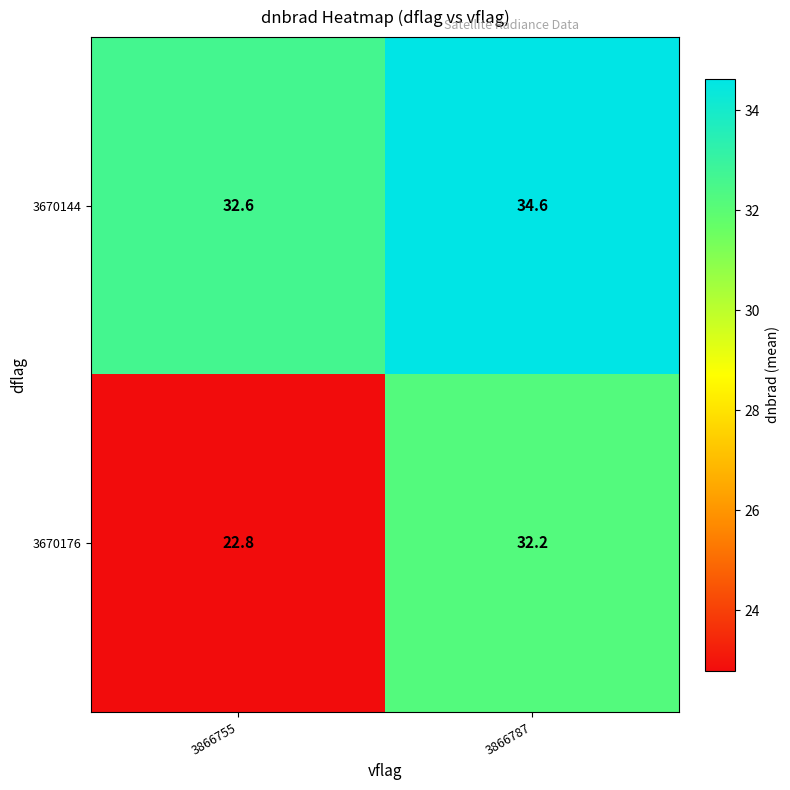

What is the difference between the 3670176 values at 3866755 and 3866787?

9.4